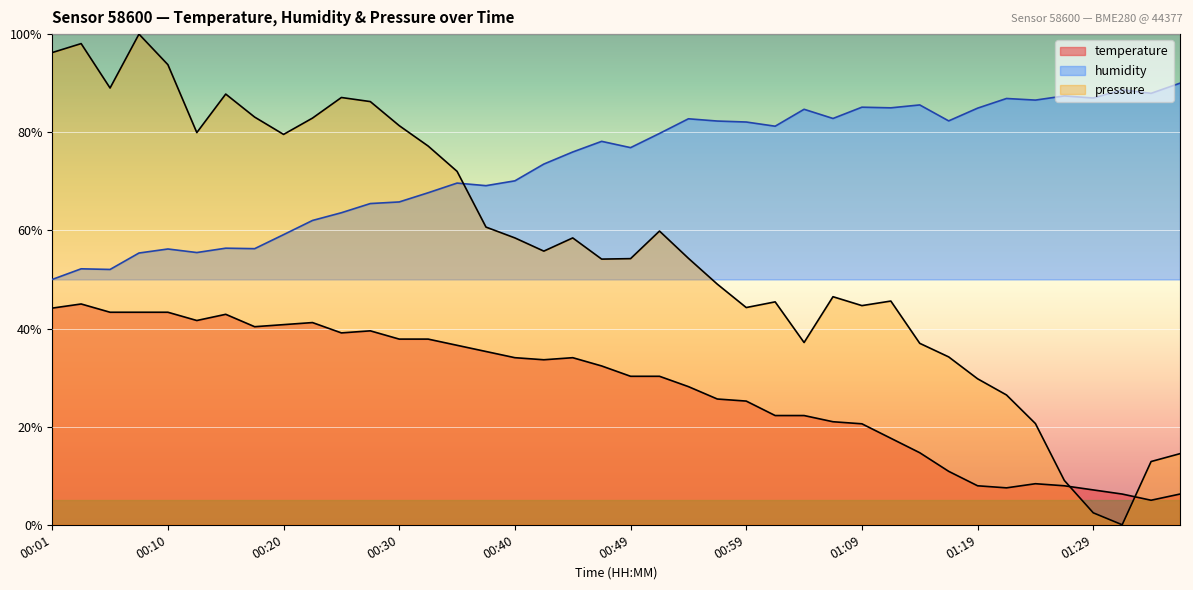

What is the difference between the second highest and second lowest values in the humidity series?

36.6